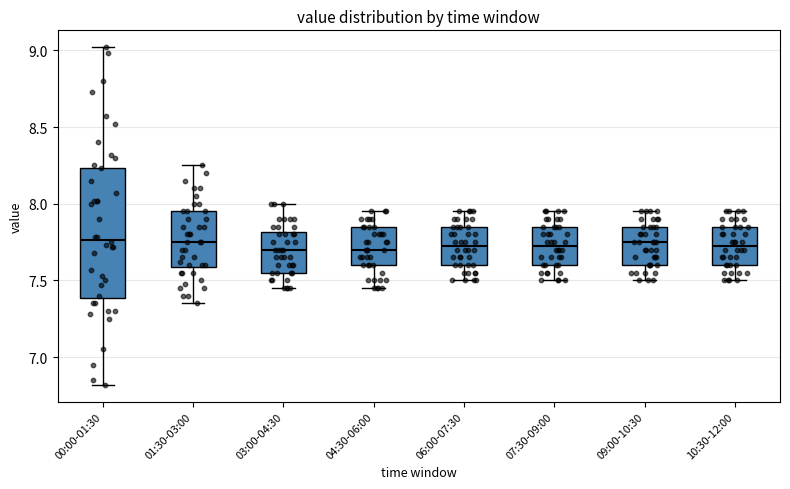

Reading left to right, read every box against the y-axis: the position of its median line, the range the box covers, and the ends of its whiskers. The values are not printed on the chart, so give them approximately, as read against the axis.

00:00-01:30: median 7.75, box 7.40 to 8.25, whiskers 6.80 to 9.00
01:30-03:00: median 7.75, box 7.60 to 7.95, whiskers 7.35 to 8.25
03:00-04:30: median 7.70, box 7.55 to 7.80, whiskers 7.45 to 8.00
04:30-06:00: median 7.70, box 7.60 to 7.85, whiskers 7.45 to 7.95
06:00-07:30: median 7.75, box 7.60 to 7.85, whiskers 7.50 to 7.95
07:30-09:00: median 7.75, box 7.60 to 7.85, whiskers 7.50 to 7.95
09:00-10:30: median 7.75, box 7.60 to 7.85, whiskers 7.50 to 7.95
10:30-12:00: median 7.75, box 7.60 to 7.85, whiskers 7.50 to 7.95